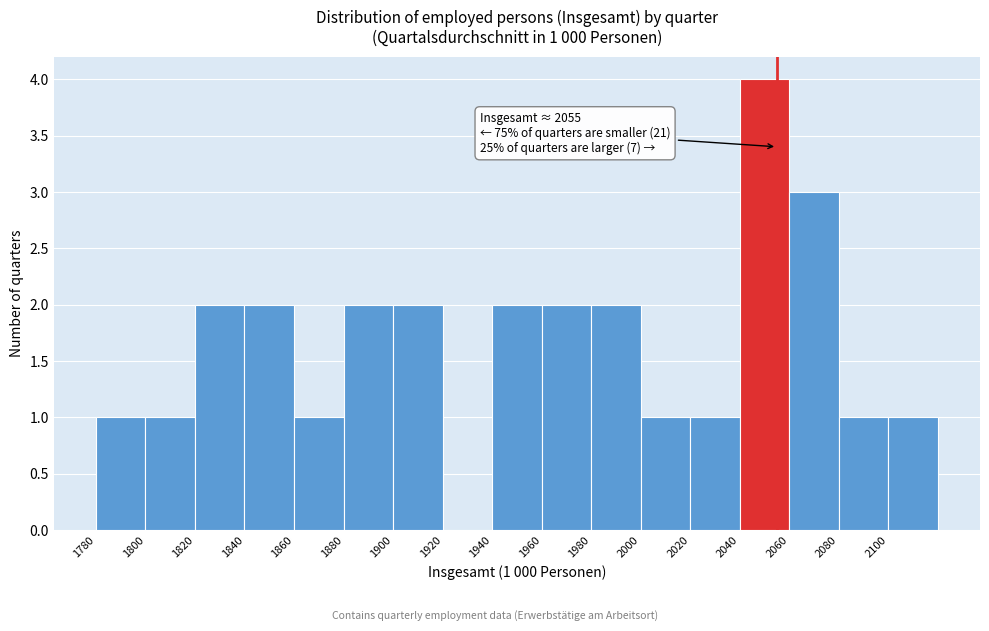

Over which range of the x-axis is the bar tallest?

2040 to 2060